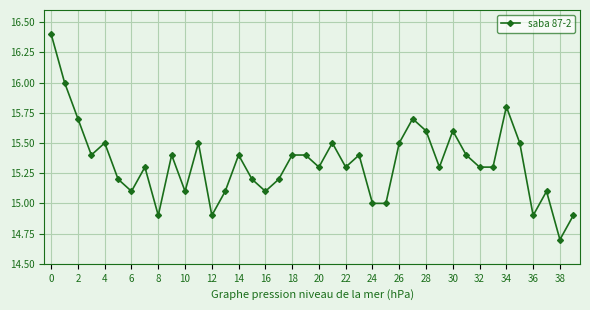

What is the sum of all values?

613.3